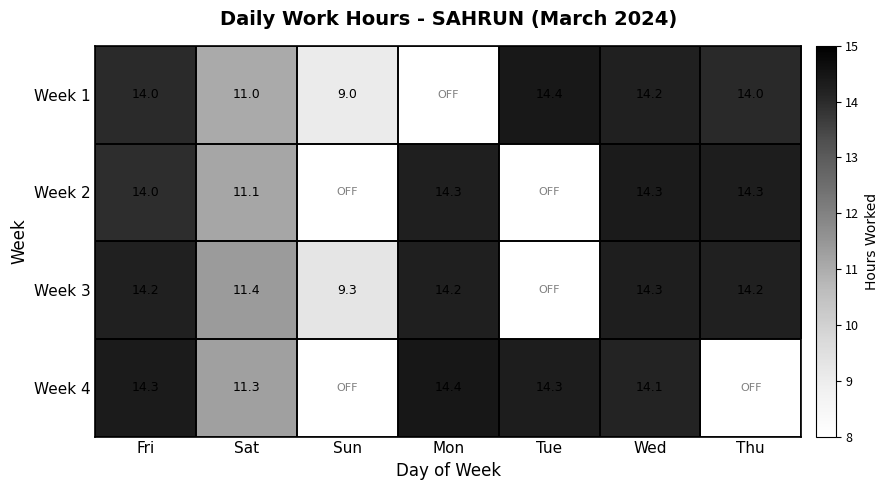

The value of Week 1 at Sun is 9.0. True or false?

True